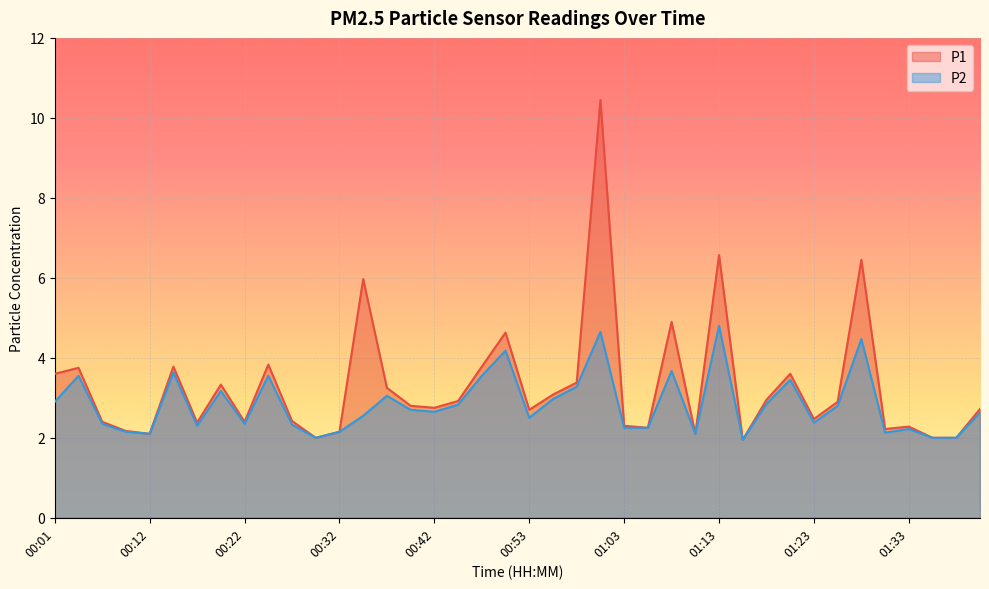

At which label is P2 closest to 3?

00:55